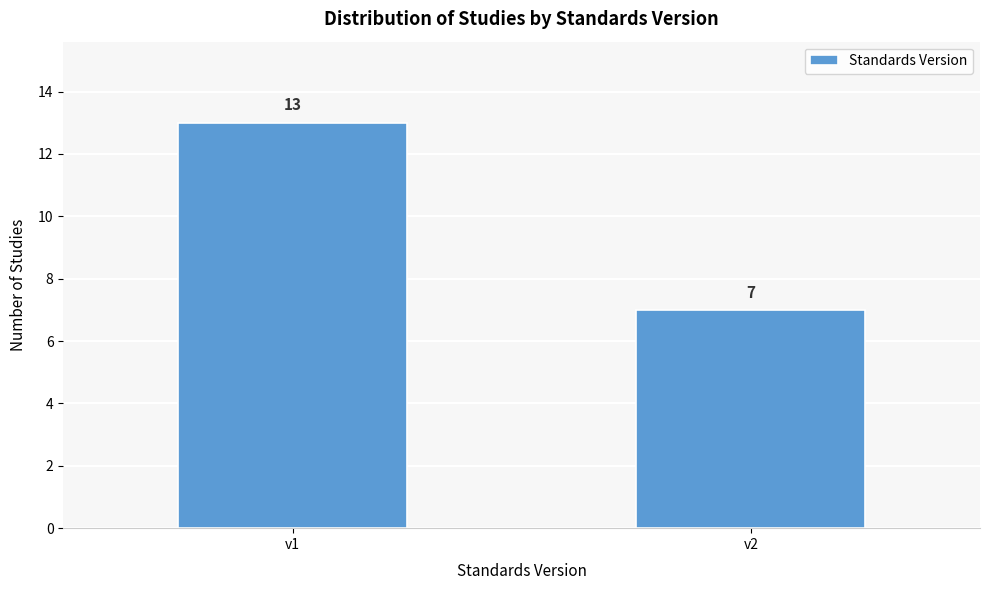

Reading left to right, list all the values displayed in this chart.

v1=13	v2=7